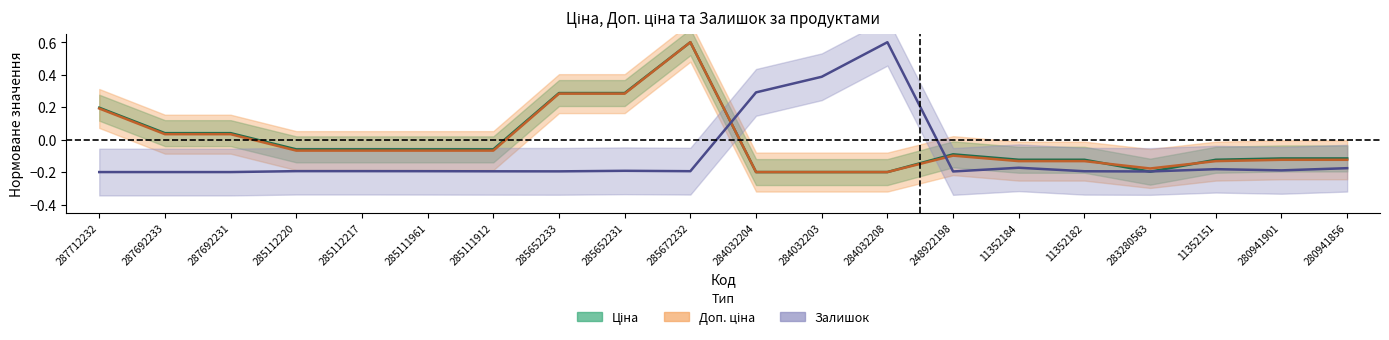

How many values in the Залишок series are below 0?

17